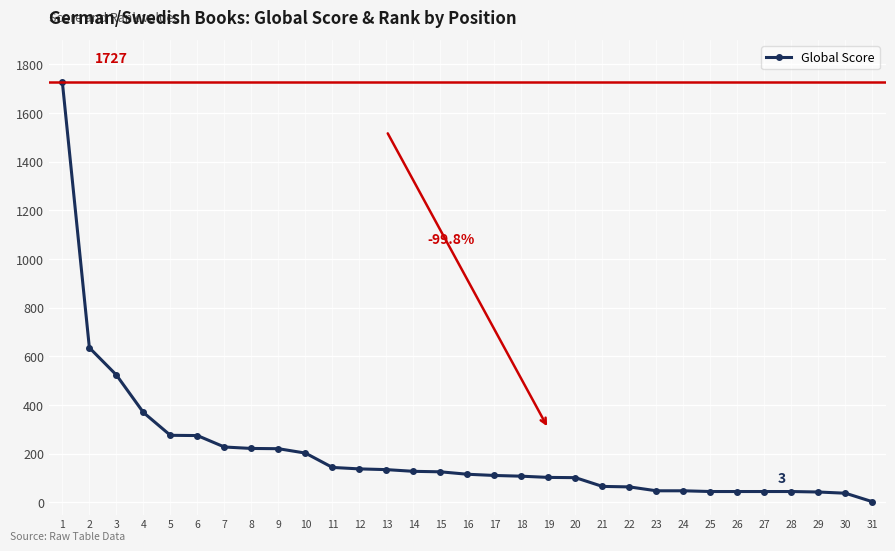

How many lines are shown in the chart?

1